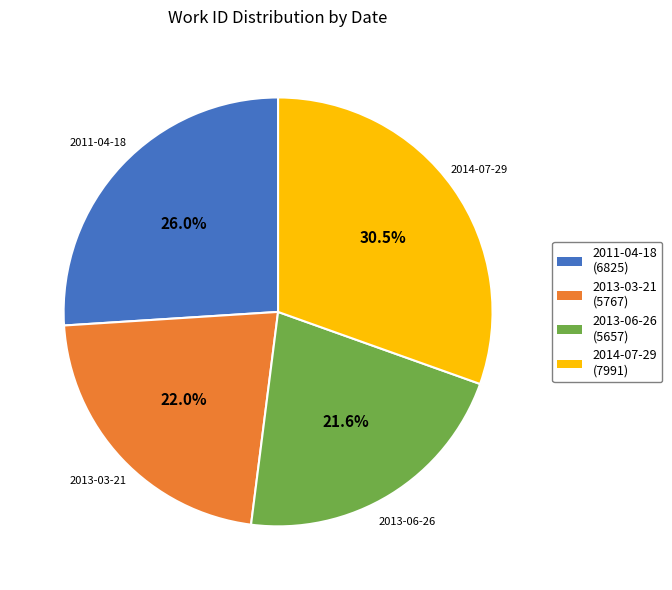

True or false: 2013-06-26 accounts for 16% of the total.

False